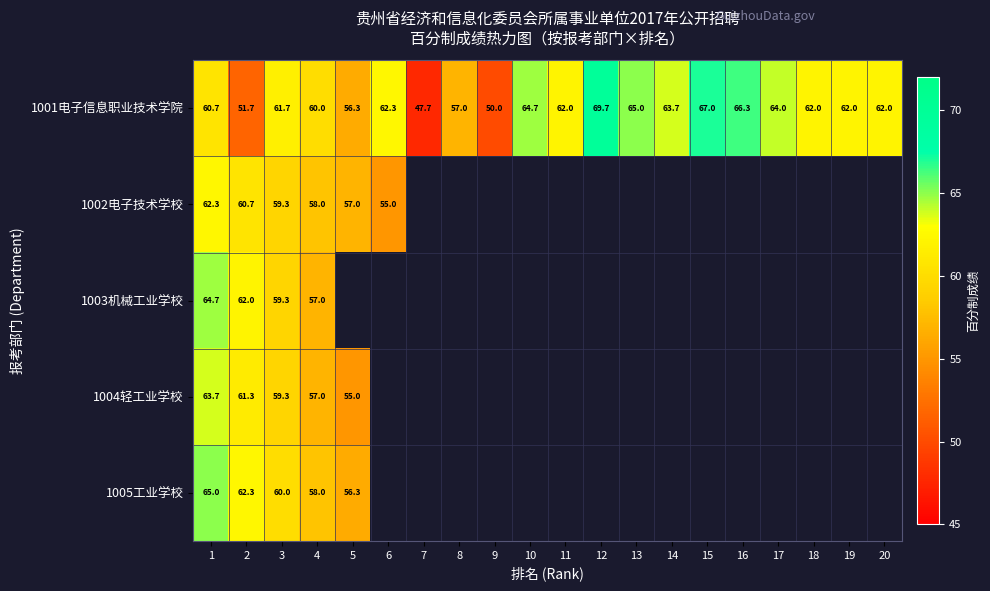

Rank the series by their maximum value, from lowest to highest.

1002电子技术学校, 1004轻工业学校, 1003机械工业学校, 1005工业学校, 1001电子信息职业技术学院